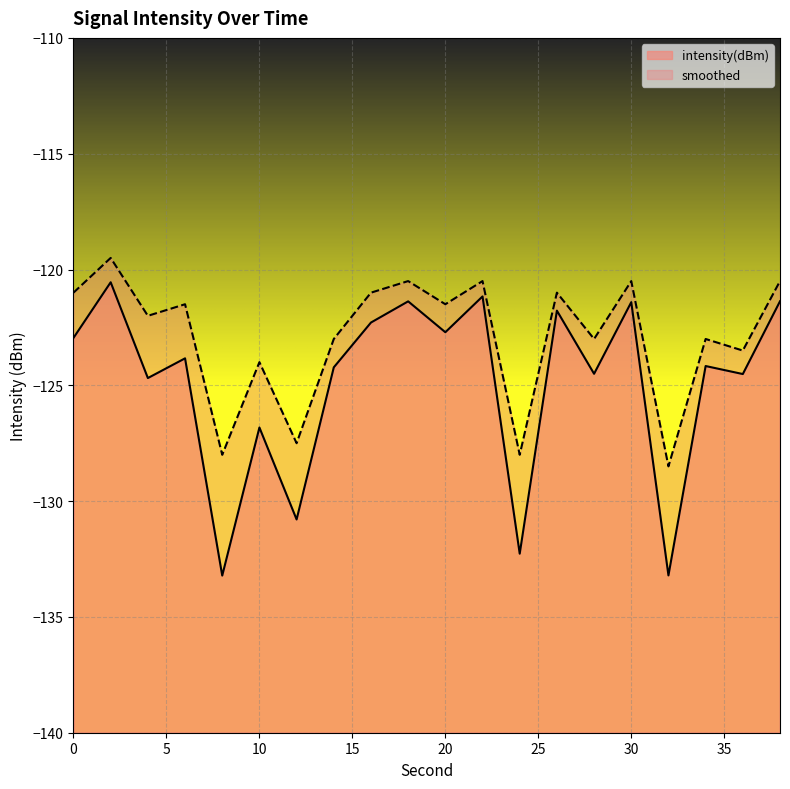

In intensity(dBm), how many points are lower than both neighbors (excluding endpoints)?

8